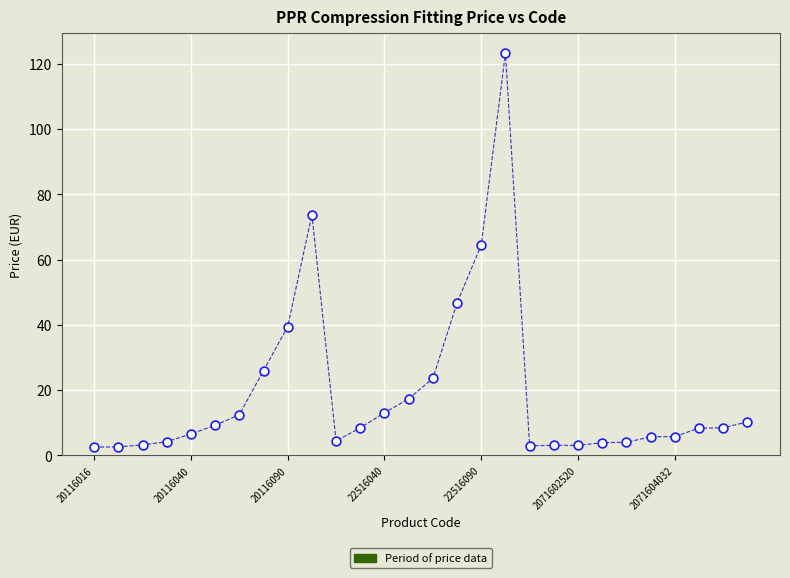

What Y value in the scatter plot is closest to 62?

64.5